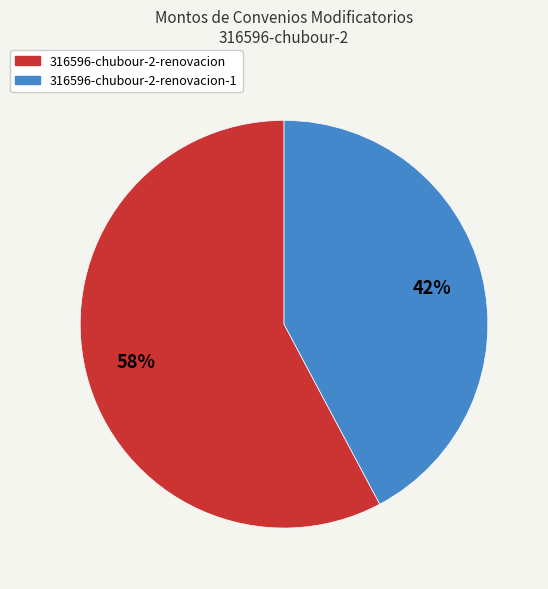

To the nearest percent, what portion does 316596-chubour-2-renovacion-1 represent?

42%